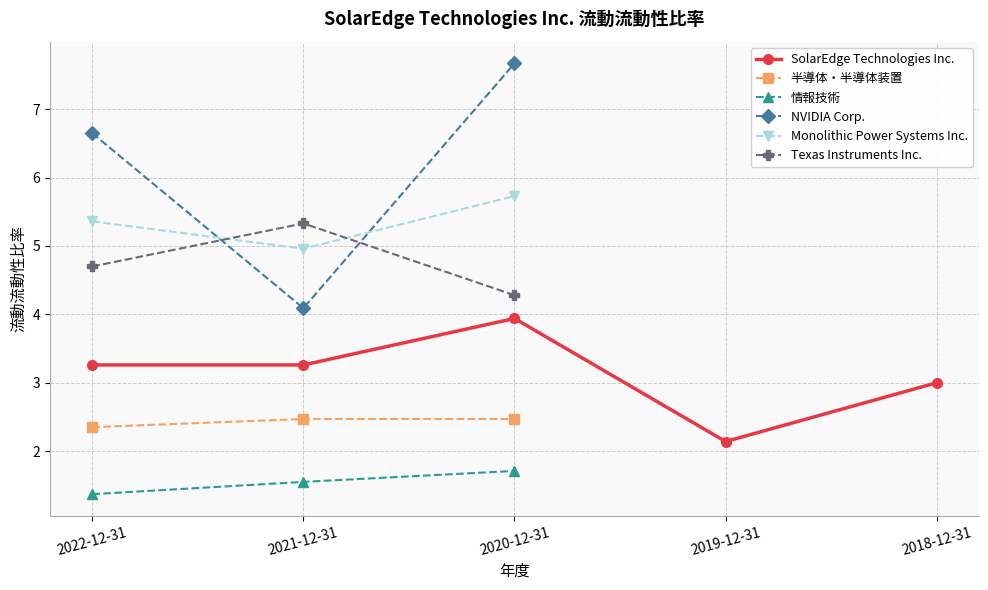

Where is the first local maximum for NVIDIA Corp.?

2020-12-31